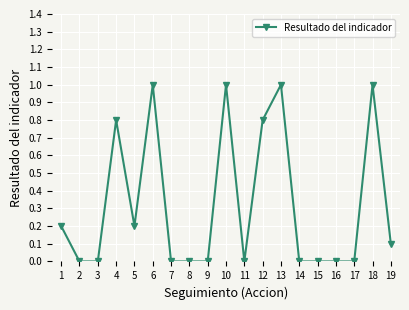

What is the difference between the values at 5 and 11?

0.2